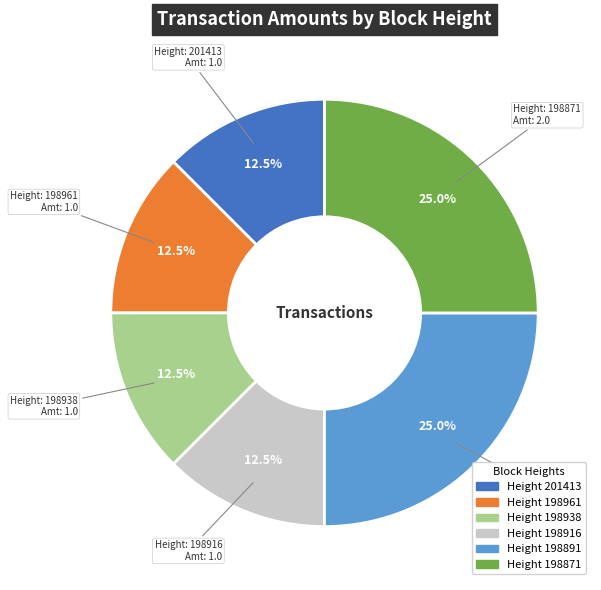

Is there any slice that represents more than half of the pie?

No